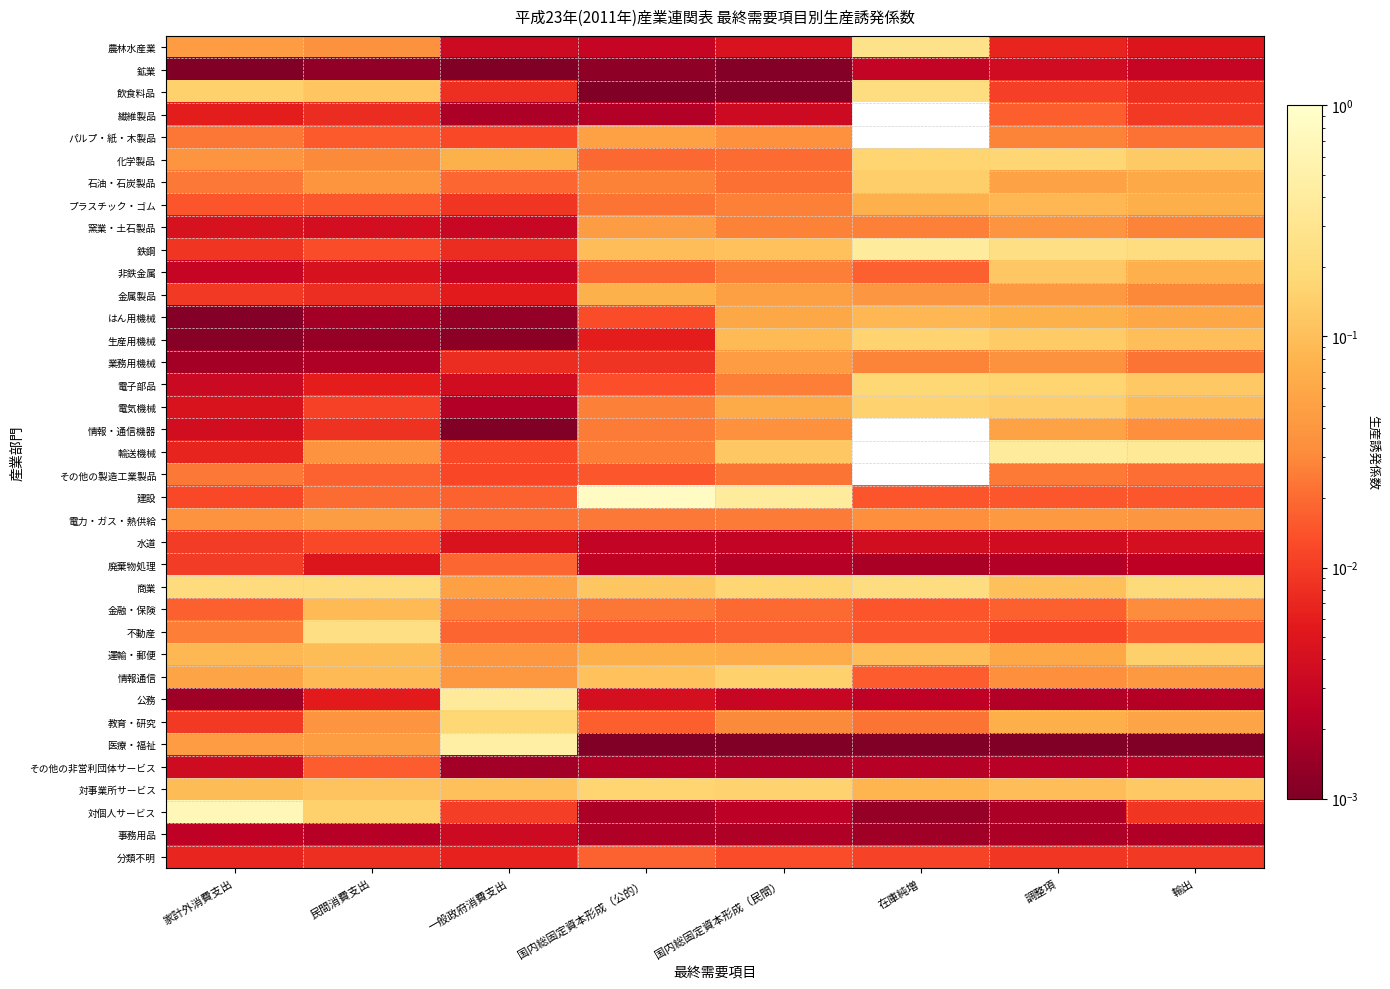

Which category has the highest value across all series?

国内総固定資本形成（公的）